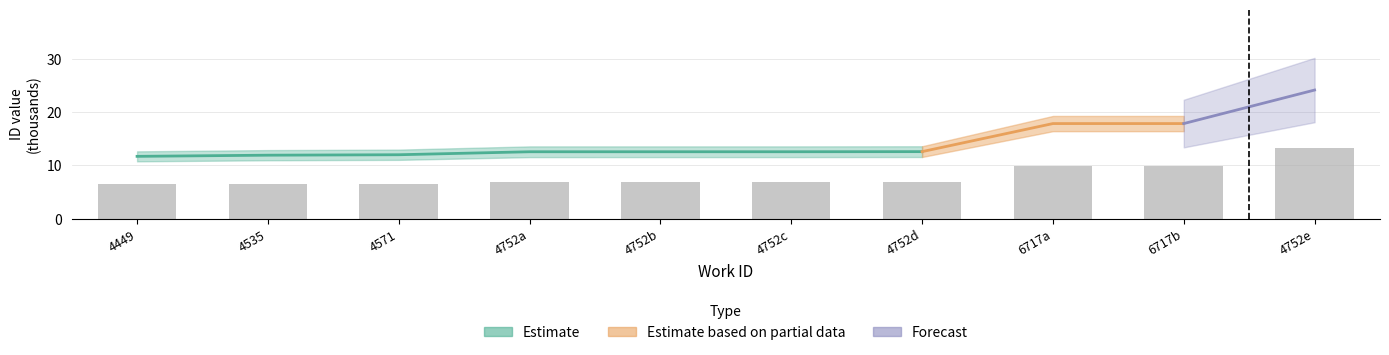

The chart shows a value of 13.3 at 4752e. True or false?

True